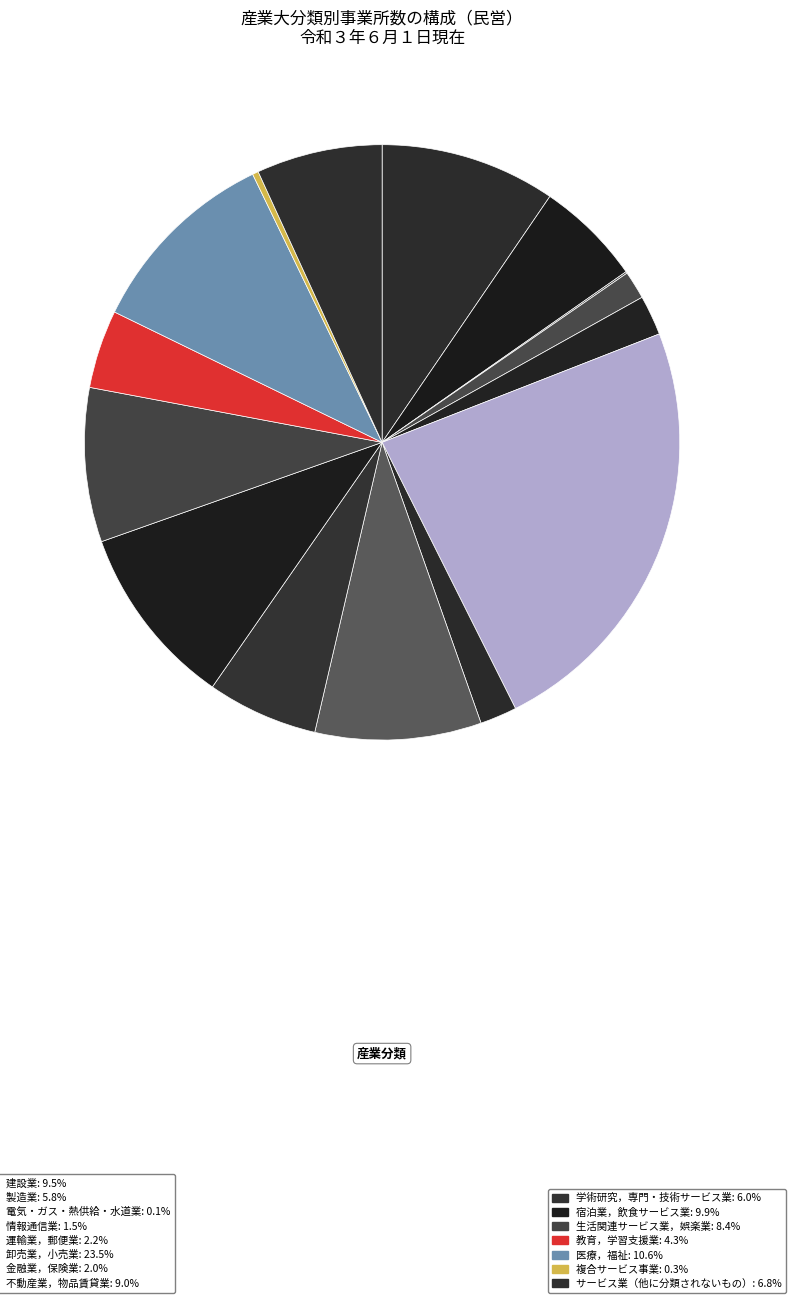

How many segments does this pie chart have?

15